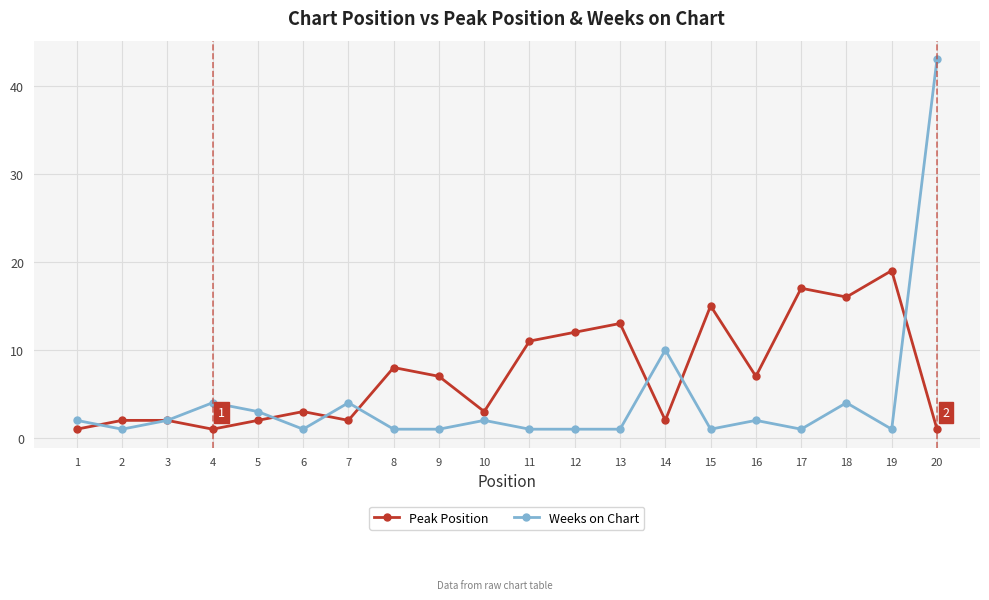

What is the greatest value displayed?

43